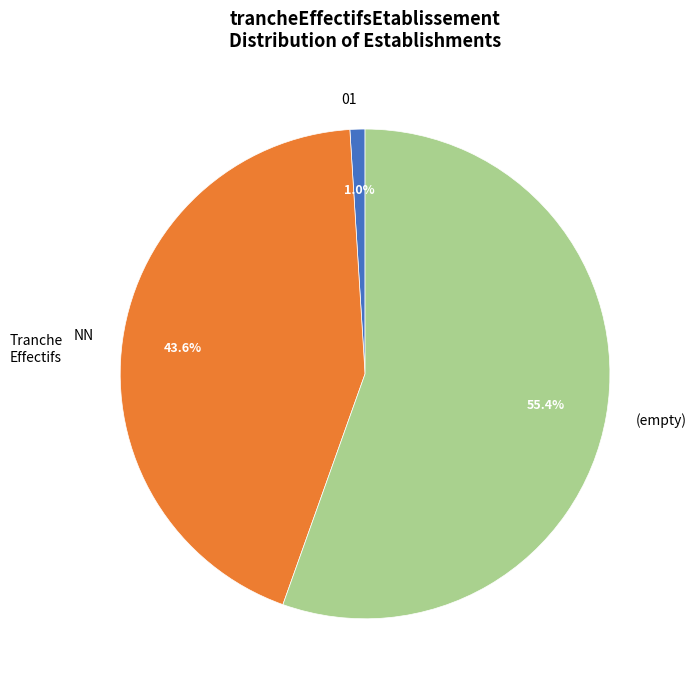

Combined, do (empty) and NN account for over 50%?

Yes